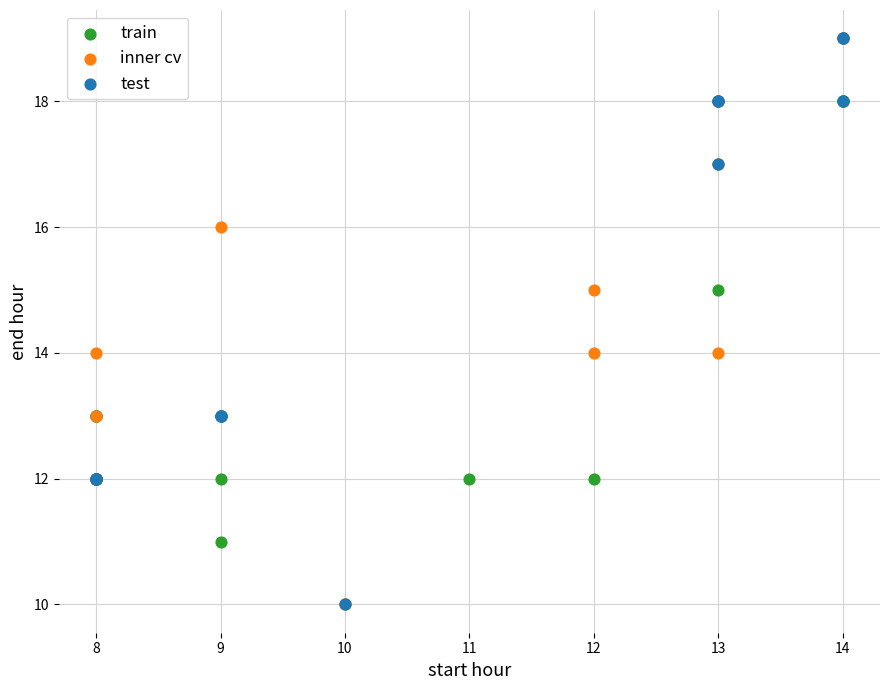

What are all the series names shown in the legend?

train, inner cv, test